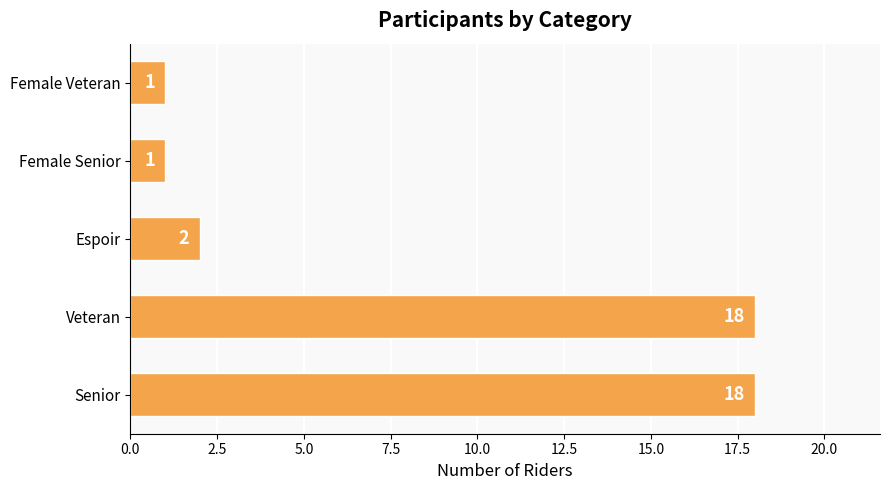

Between Female Veteran and Espoir, which is larger?

Espoir